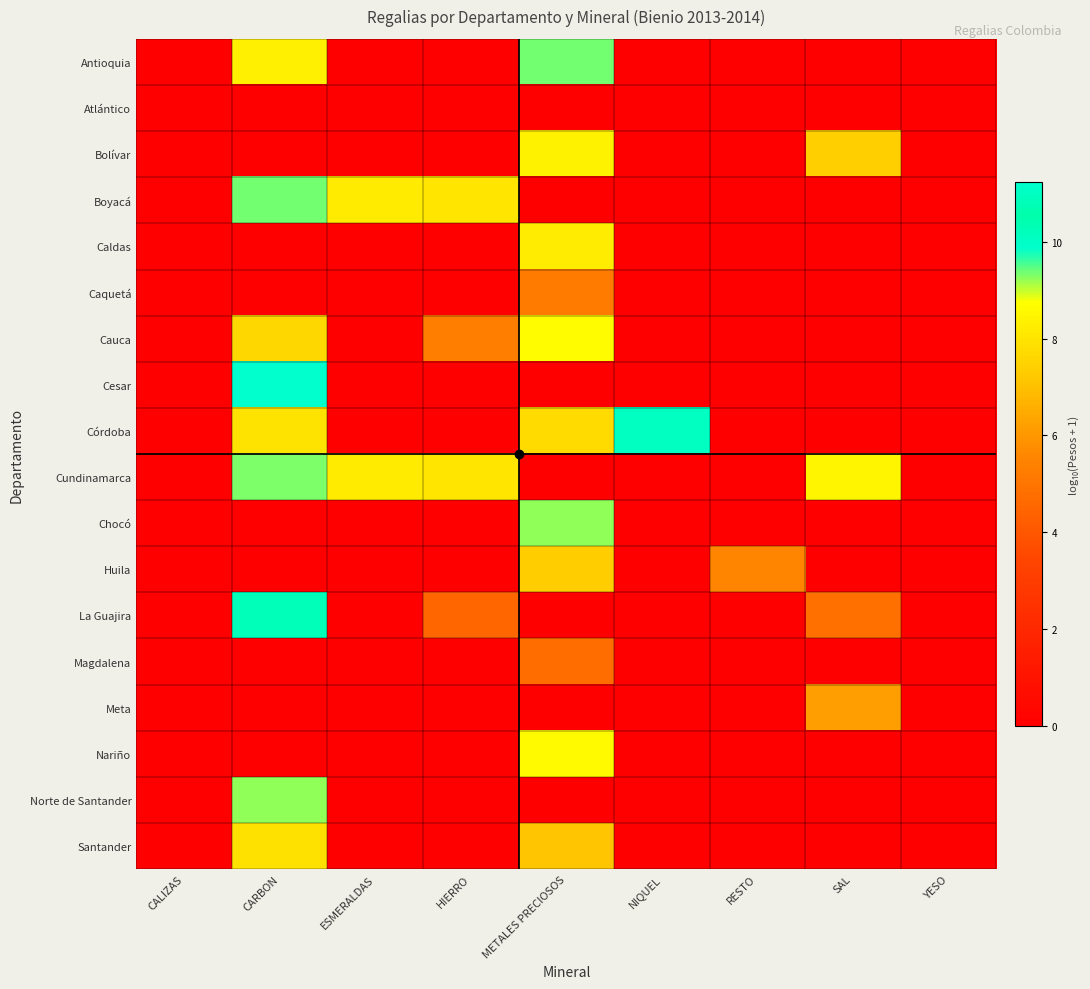

Which series changed the most between CARBON and ESMERALDAS?

Cesar